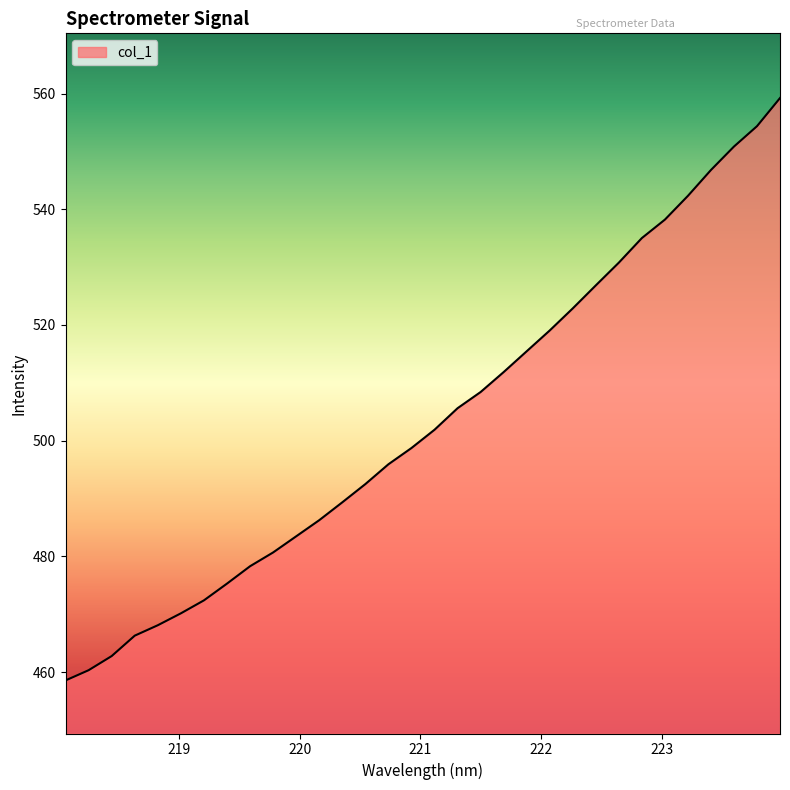

What is the minimum value shown in the chart?

458.6